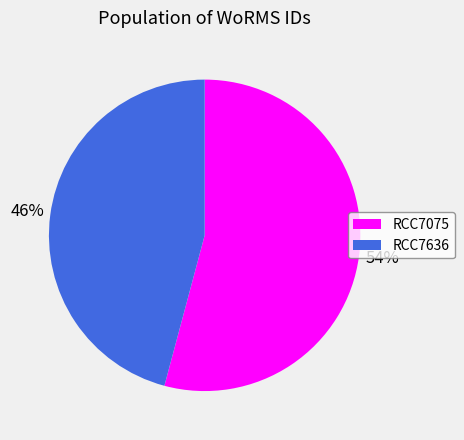

Count the number of slices in the pie.

2